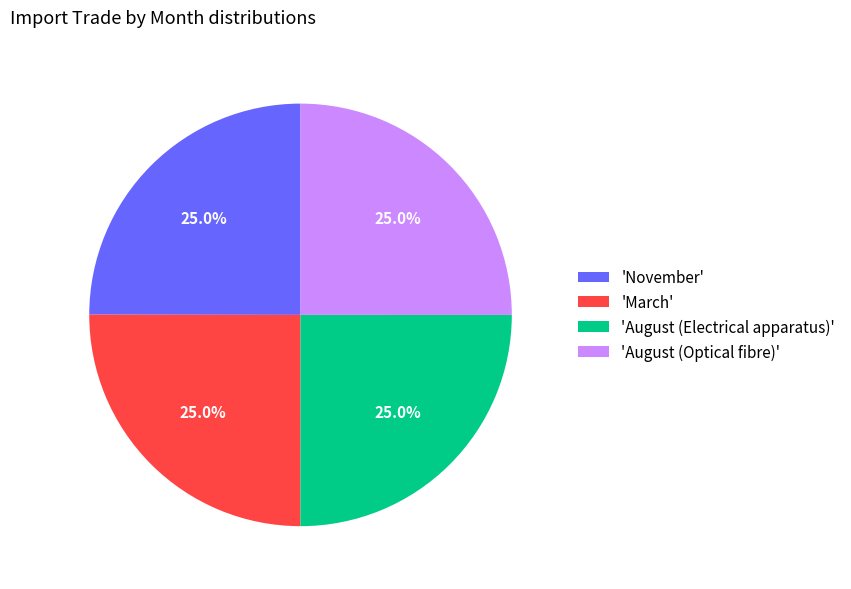

Is there any slice that represents more than half of the pie?

No